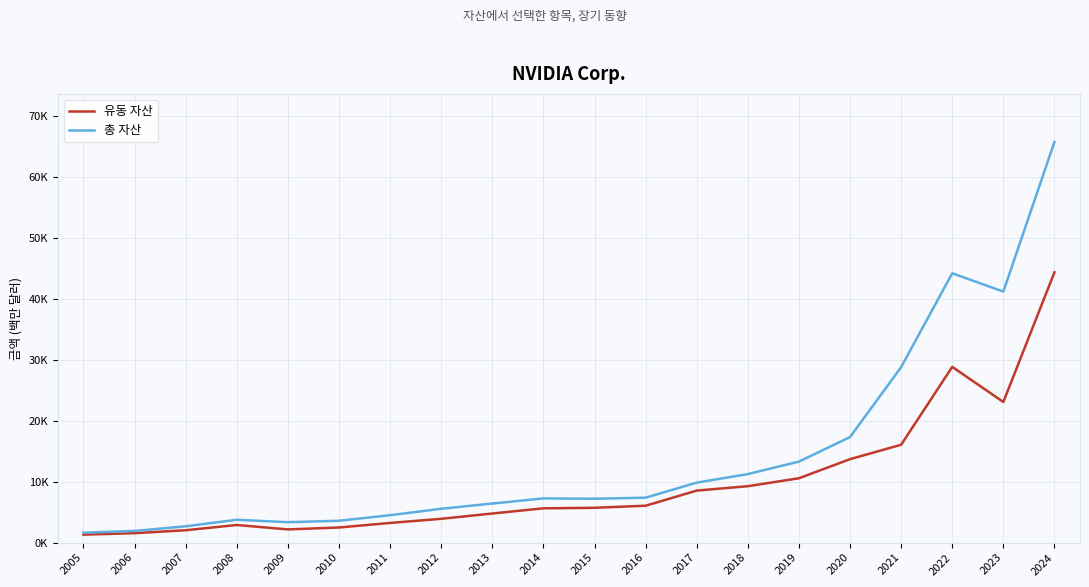

At how many categories does at least one series exceed 56982?

1